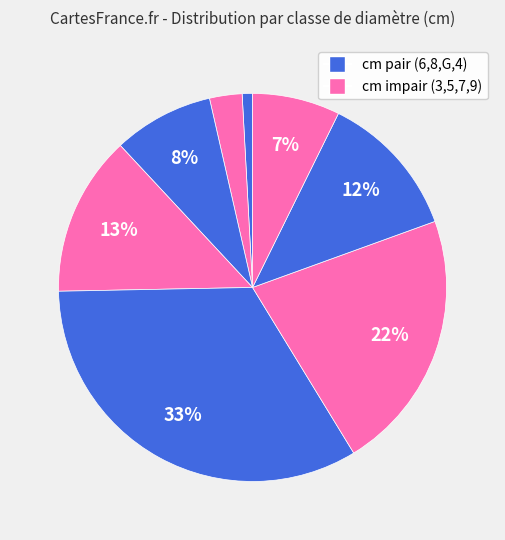

How many segments does this pie chart have?

8